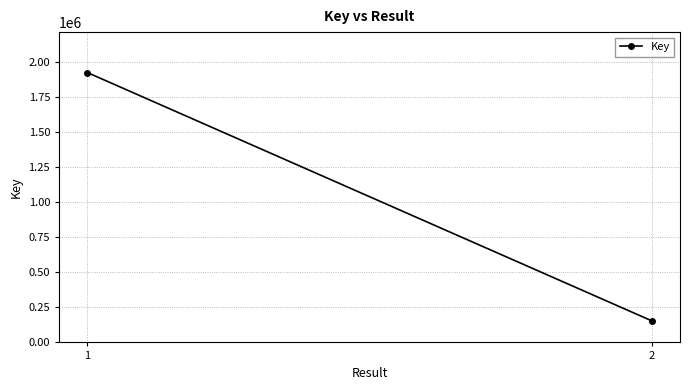

At which label is the value closest to 1038862?

2